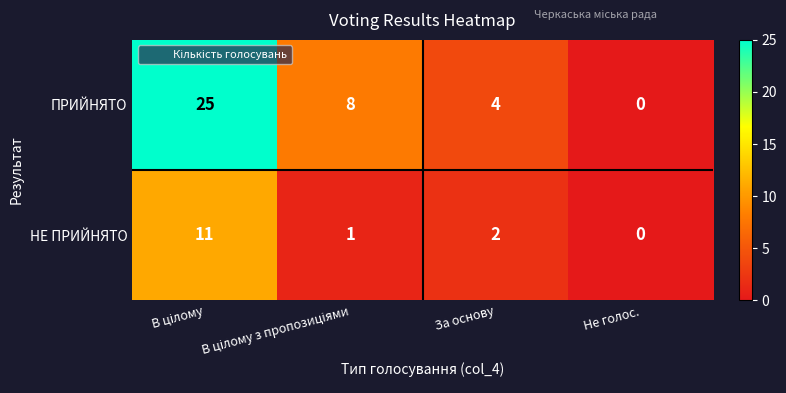

Which series has the largest range (max minus min)?

ПРИЙНЯТО